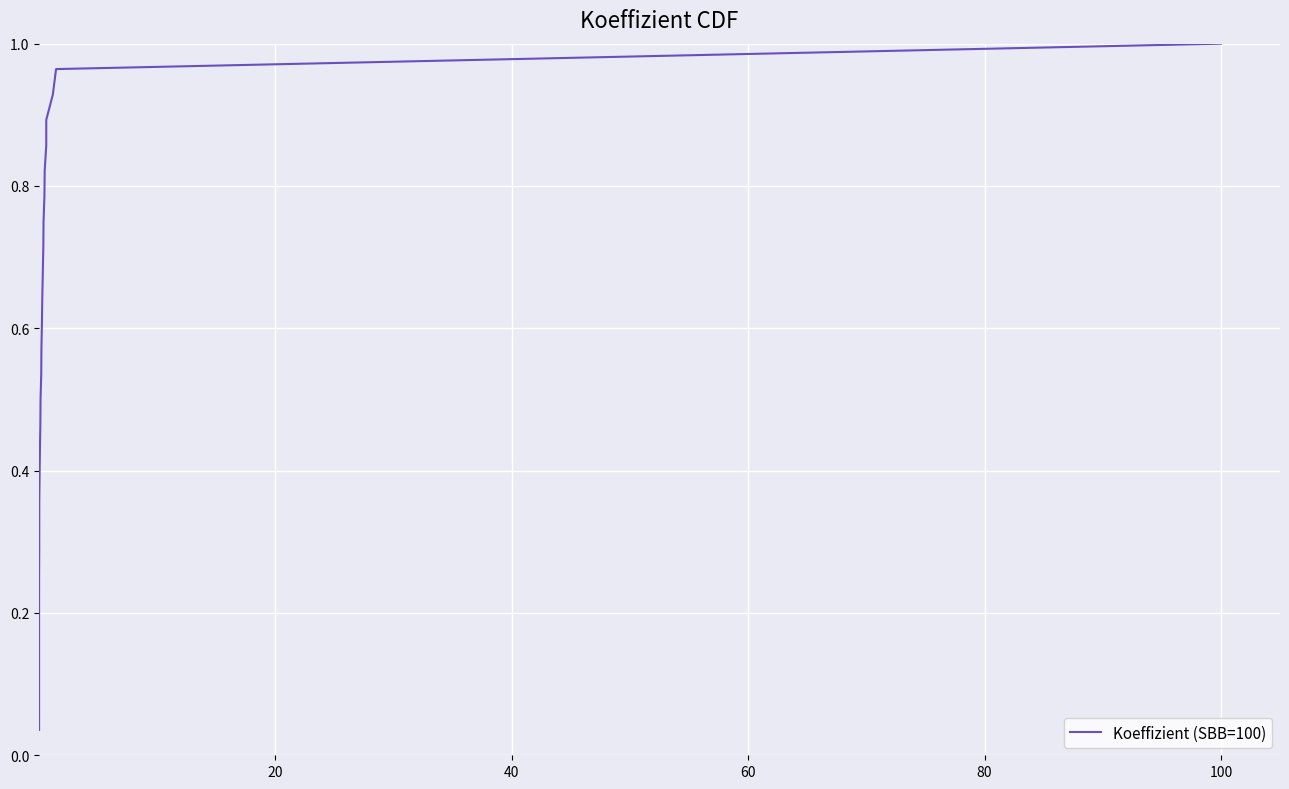

Reading right to left, transcribe all the data shown in this chart.

1.0	1.0	0.9	0.9	0.9	0.8	0.8	0.8	0.7	0.7	0.6	0.6	0.6	0.5	0.5	0.5	0.4	0.4	0.4	0.3	0.3	0.2	0.2	0.2	0.1	0.1	0.1	0.0